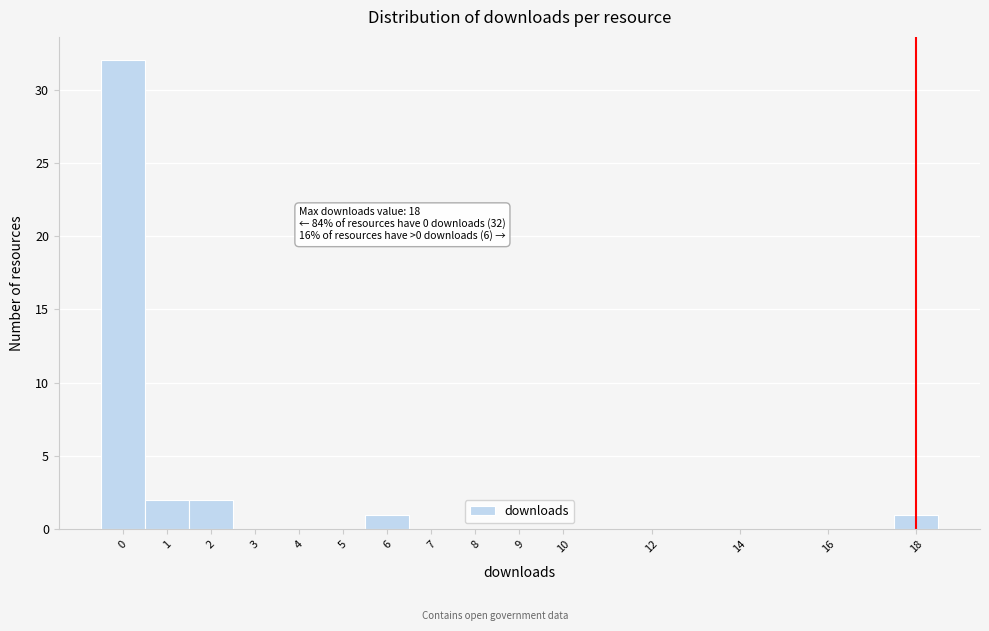

Which range on the x-axis has the tallest bar?

-0.5 to 0.5